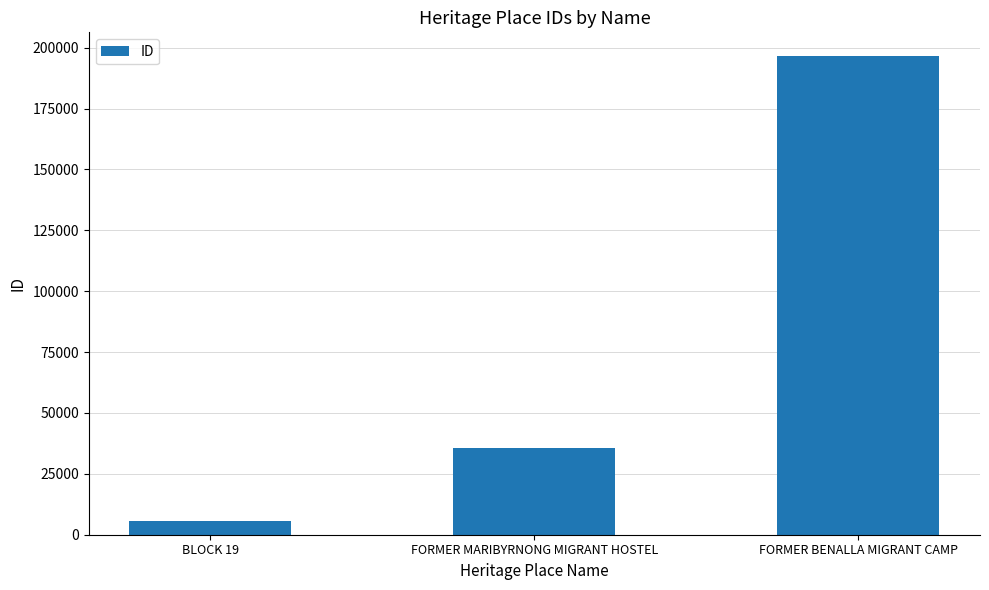

Which has a higher value, FORMER BENALLA MIGRANT CAMP or FORMER MARIBYRNONG MIGRANT HOSTEL?

FORMER BENALLA MIGRANT CAMP